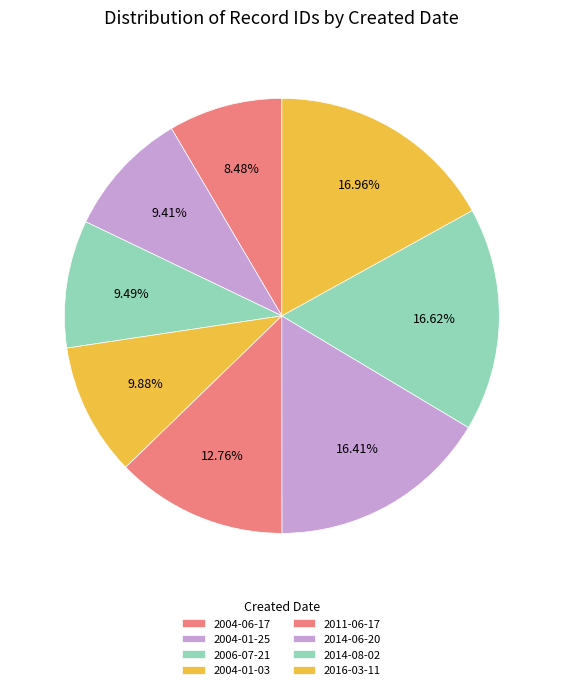

How many segments does this pie chart have?

8